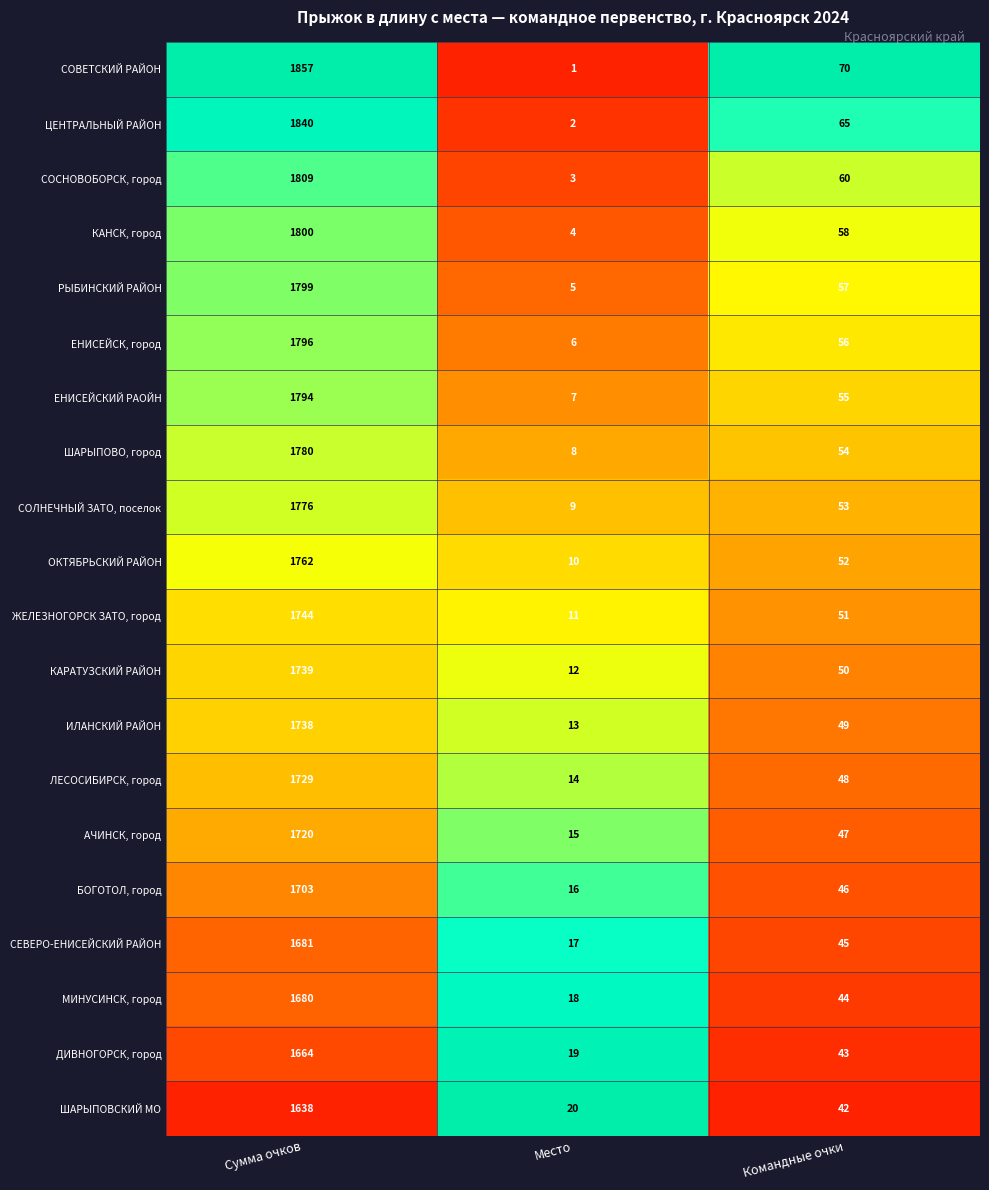

What is the total value across all series at Сумма очков?

35049